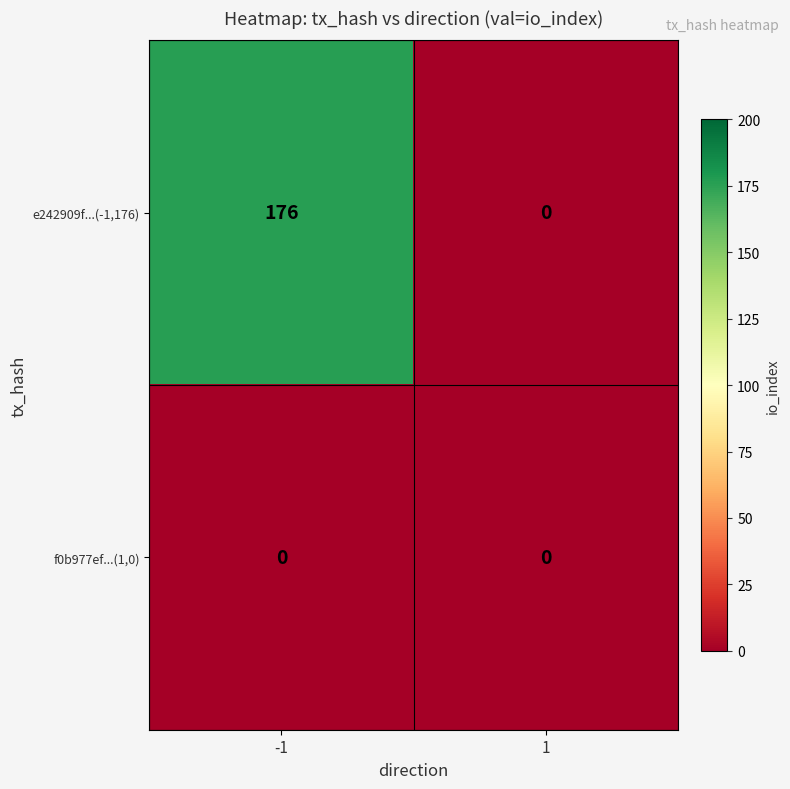

Reading right to left, list all the values displayed in this chart.

e242909f...(-1,176): 0	176
f0b977ef...(1,0): 0	0